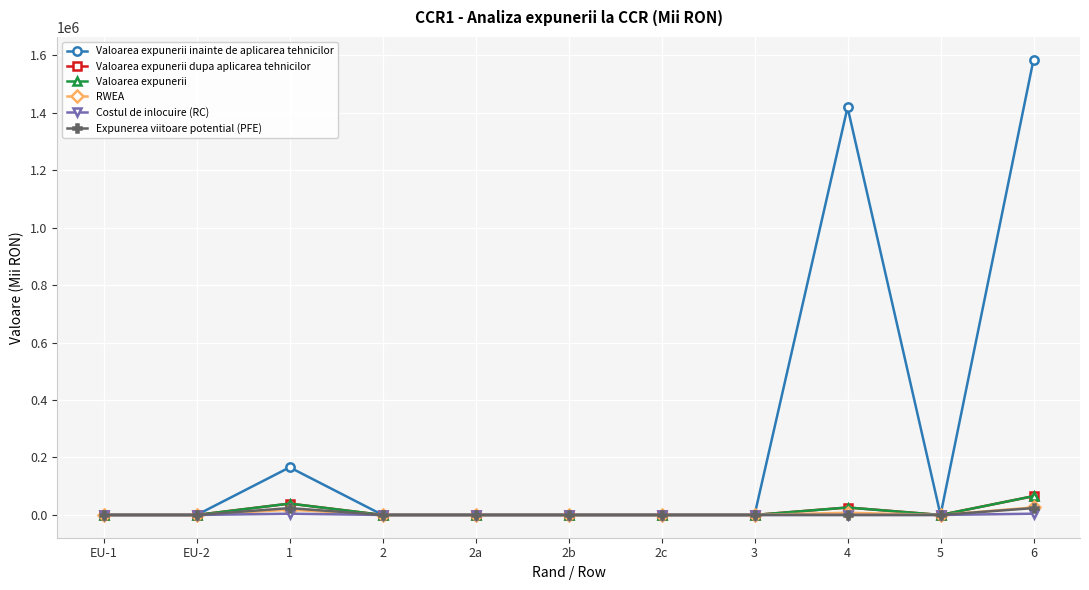

What is the average value of the Valoarea expunerii series?

11907.3